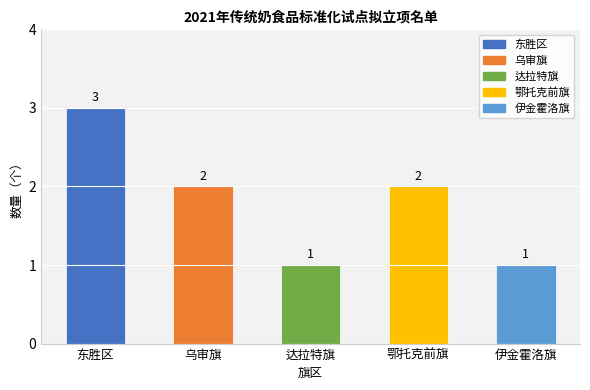

Reading right to left, transcribe all the data shown in this chart.

伊金霍洛旗=1	鄂托克前旗=2	达拉特旗=1	乌审旗=2	东胜区=3